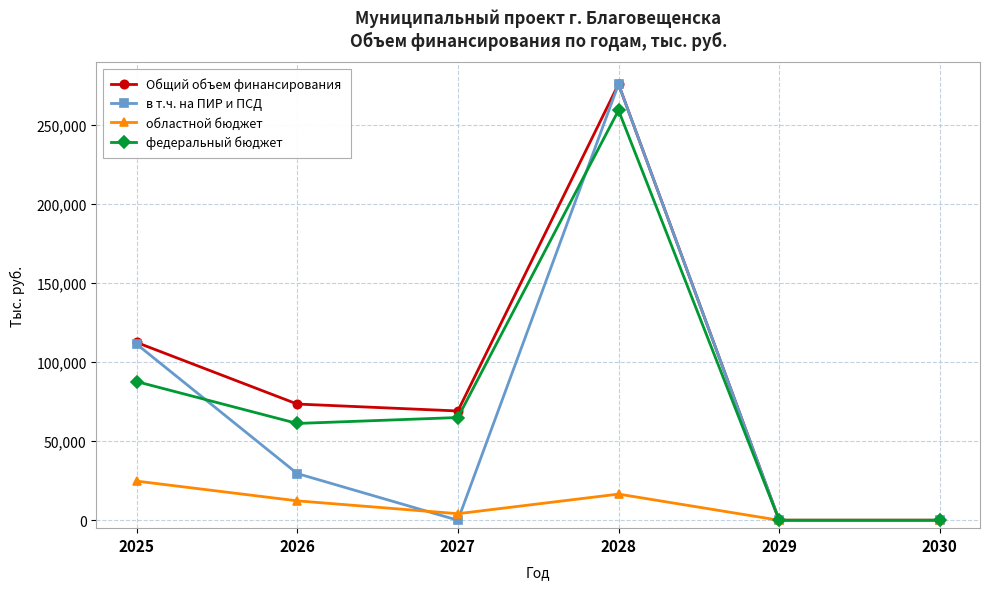

In областной бюджет, how many points are higher than both neighbors (excluding endpoints)?

1